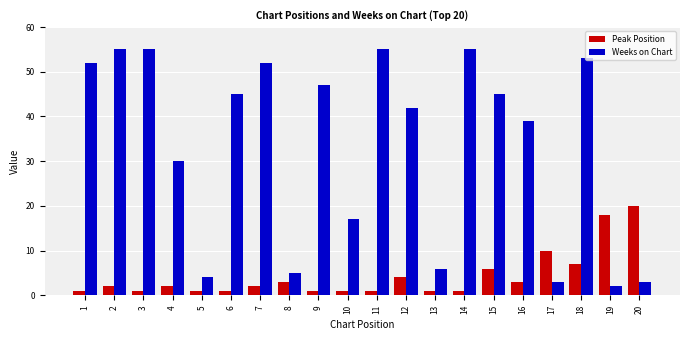

True or false: Weeks on Chart has a value of 55 at 11.

True